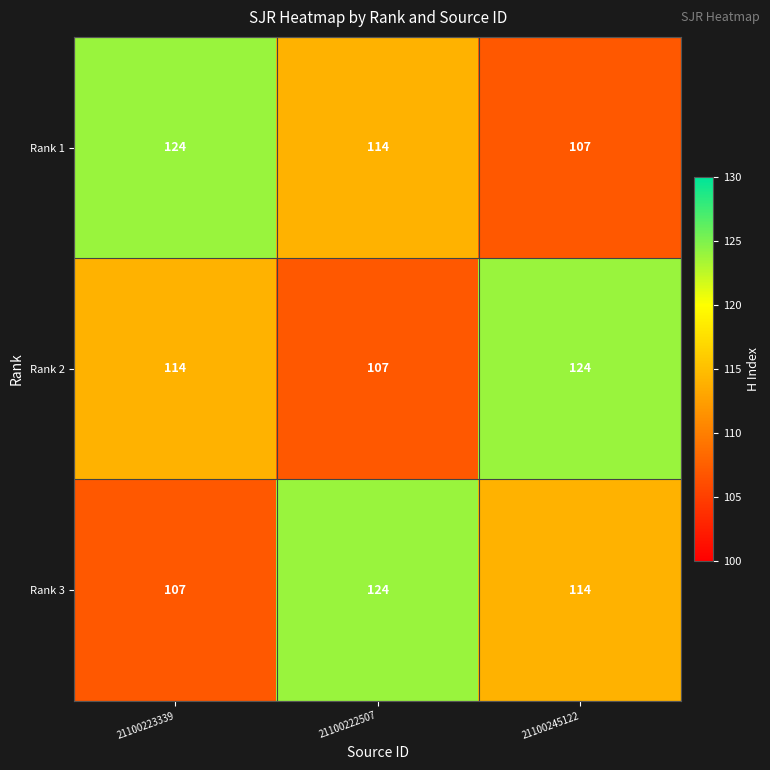

What is the difference between the maximum and second lowest values in the Rank 3 series?

10